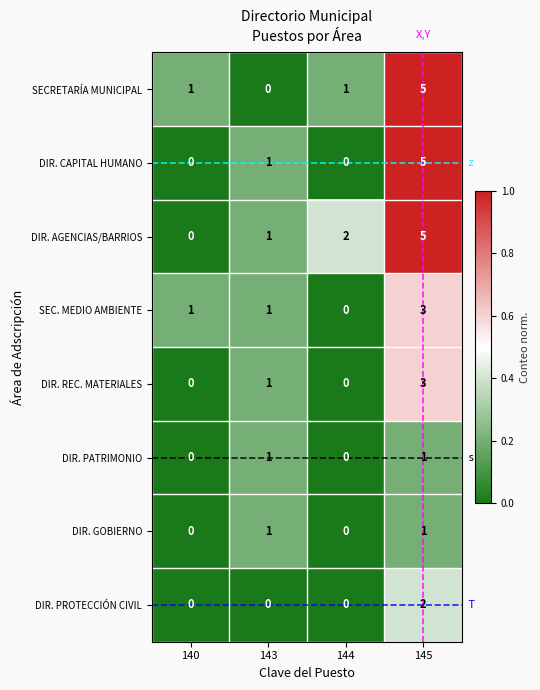

Which series changed the most between 140 and 144?

DIR. AGENCIAS/BARRIOS